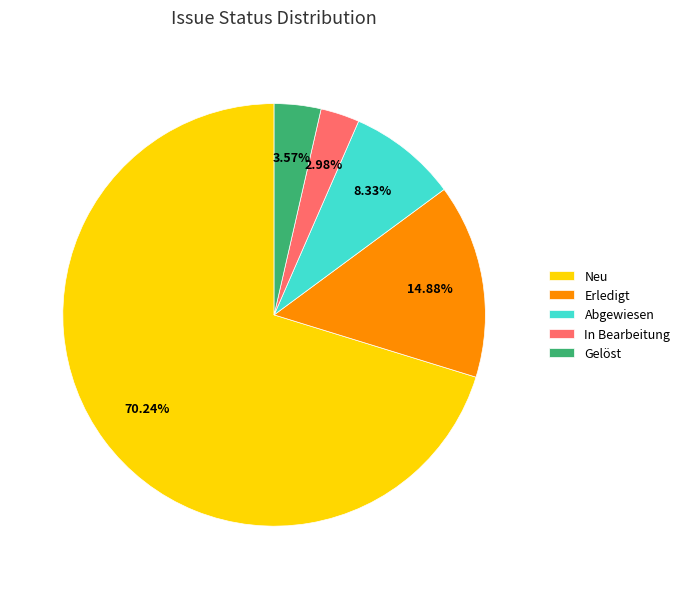

Between Neu and Gelöst, which is larger?

Neu